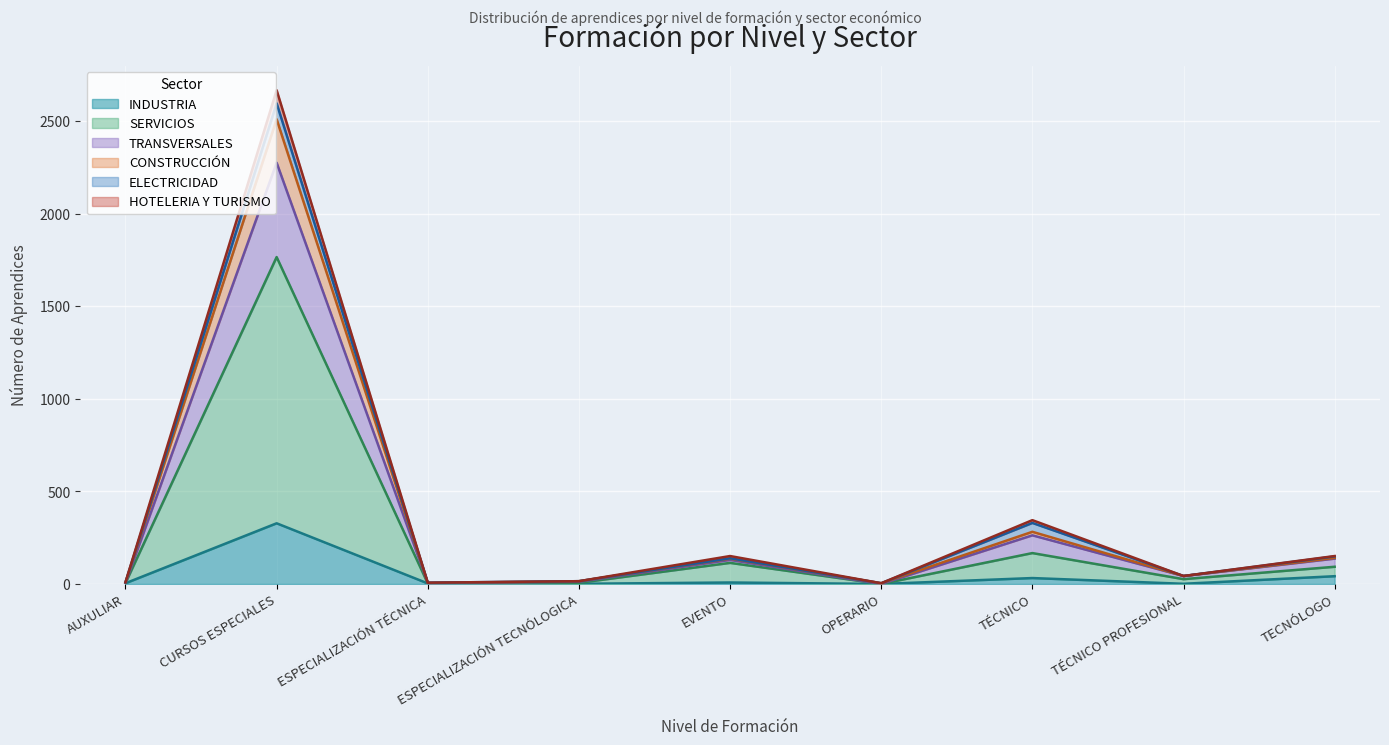

Does the chart display data point markers on the line(s)?

No